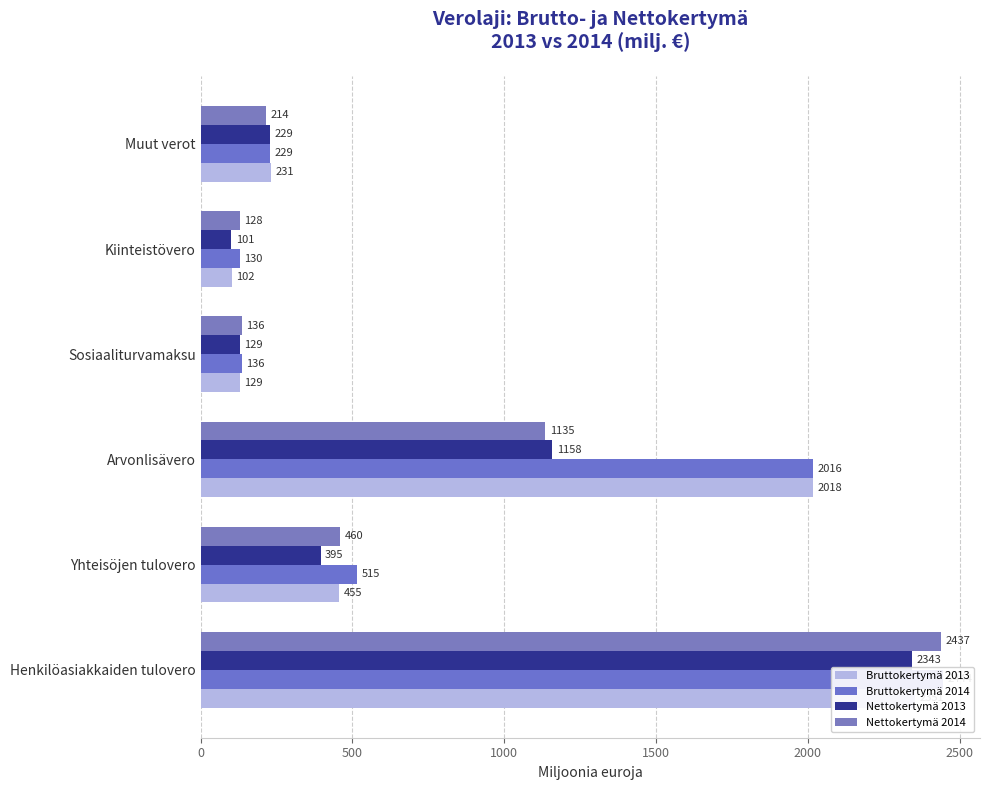

What is the highest value of the Nettokertymä 2013 series?

2342.7